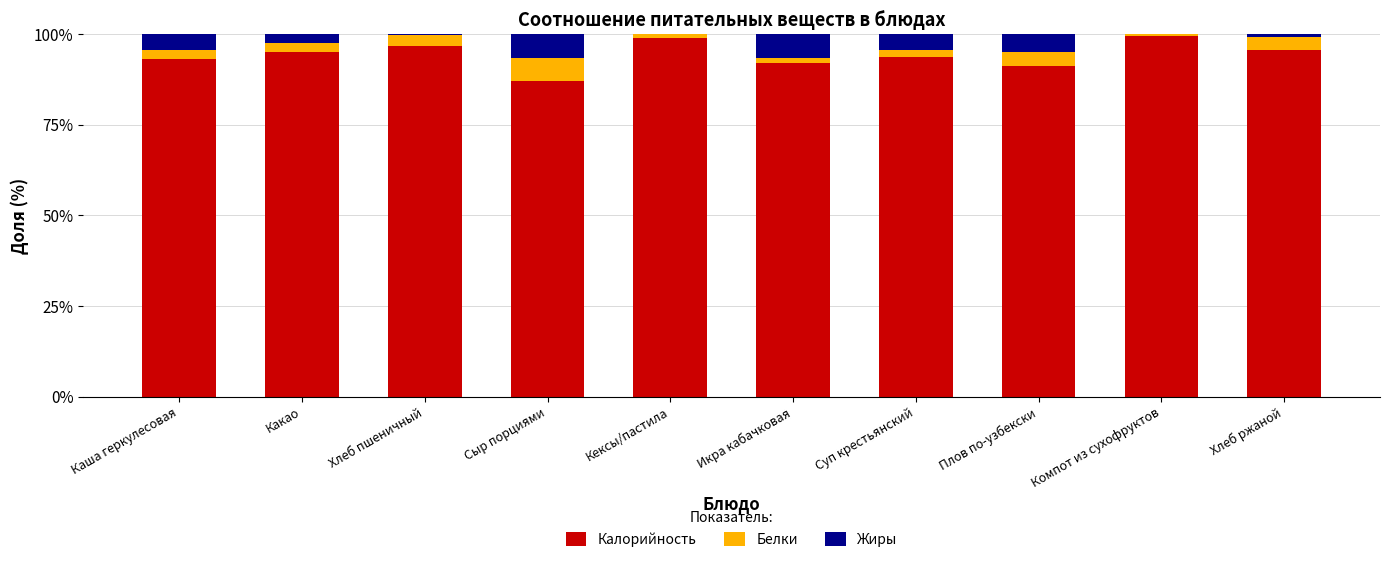

What is the maximum value for Калорийность?

99.5